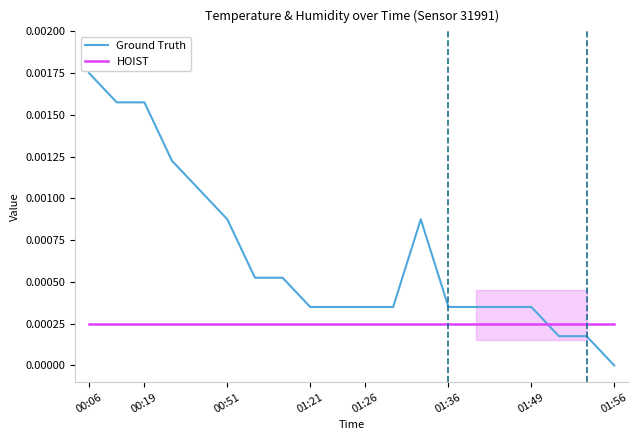

How many intersections are there between HOIST and Ground Truth?

1